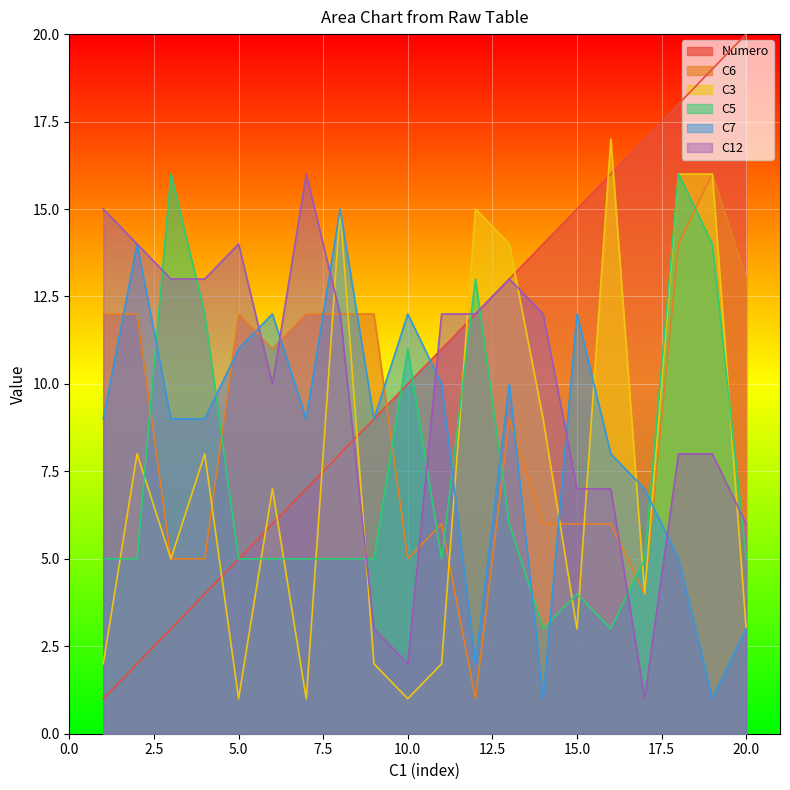

After their last crossing, which series has the higher values: C6 or C3?

C3